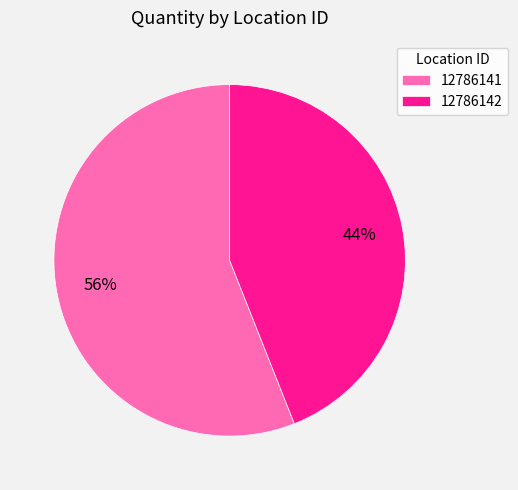

To the nearest percent, what percentage of the pie is 12786142?

44%